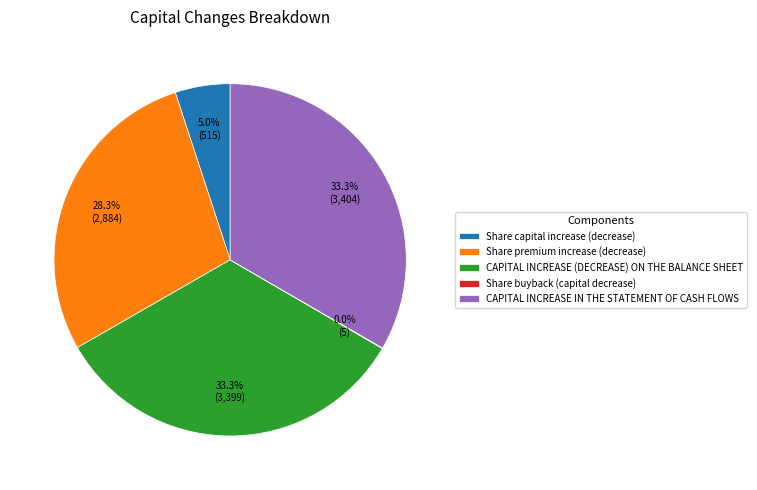

Combined, what portion of the pie is Share premium increase (decrease) and Share capital increase (decrease)?

33.3%